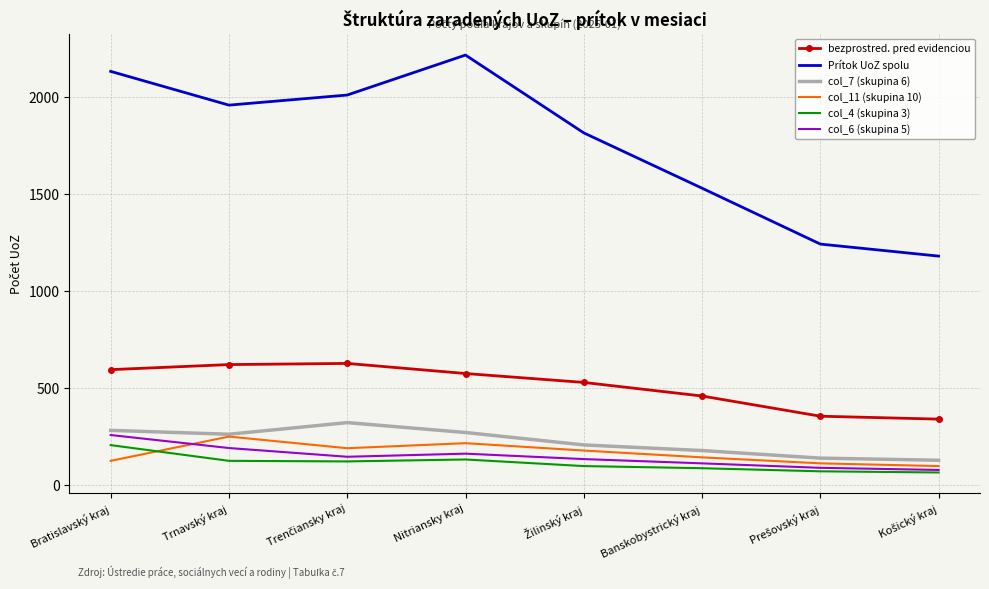

What is the average value of the col_11 (skupina 10) series?

164